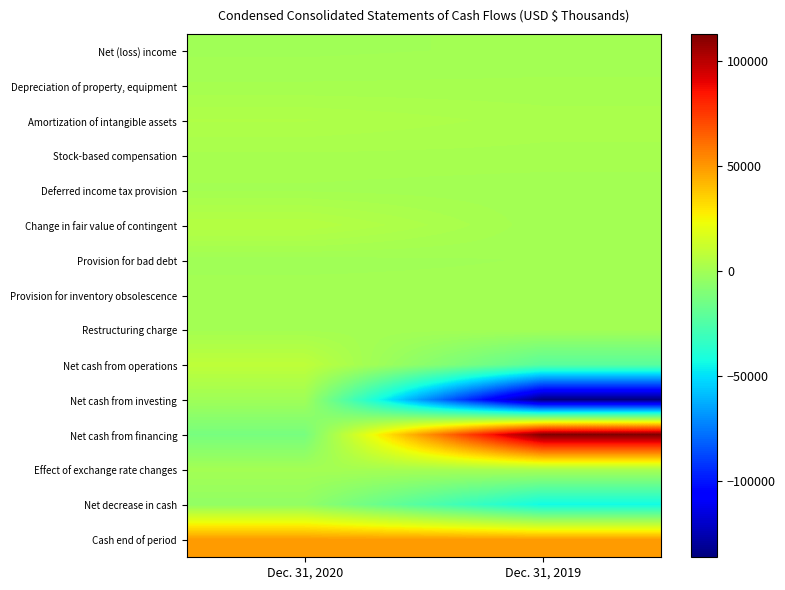

Reading left to right, transcribe all the data shown in this chart.

Net (loss) income: Dec. 31, 2020=-307	Dec. 31, 2019=208
Depreciation of property, equipment: Dec. 31, 2020=1089	Dec. 31, 2019=1169
Amortization of intangible assets: Dec. 31, 2020=3961	Dec. 31, 2019=2448
Stock-based compensation: Dec. 31, 2020=1745	Dec. 31, 2019=1600
Deferred income tax provision: Dec. 31, 2020=750	Dec. 31, 2019=234
Change in fair value of contingent: Dec. 31, 2020=5772	Dec. 31, 2019=259
Provision for bad debt: Dec. 31, 2020=-518	Dec. 31, 2019=50
Provision for inventory obsolescence: Dec. 31, 2020=600	Dec. 31, 2019=455
Restructuring charge: Dec. 31, 2020=733	Dec. 31, 2019=0
Net cash from operations: Dec. 31, 2020=8312	Dec. 31, 2019=-22067
Net cash from investing: Dec. 31, 2020=-777	Dec. 31, 2019=-136294
Net cash from financing: Dec. 31, 2020=-12793	Dec. 31, 2019=112869
Effect of exchange rate changes: Dec. 31, 2020=392	Dec. 31, 2019=1772
Net decrease in cash: Dec. 31, 2020=-4866	Dec. 31, 2019=-43720
Cash end of period: Dec. 31, 2020=49263	Dec. 31, 2019=49072